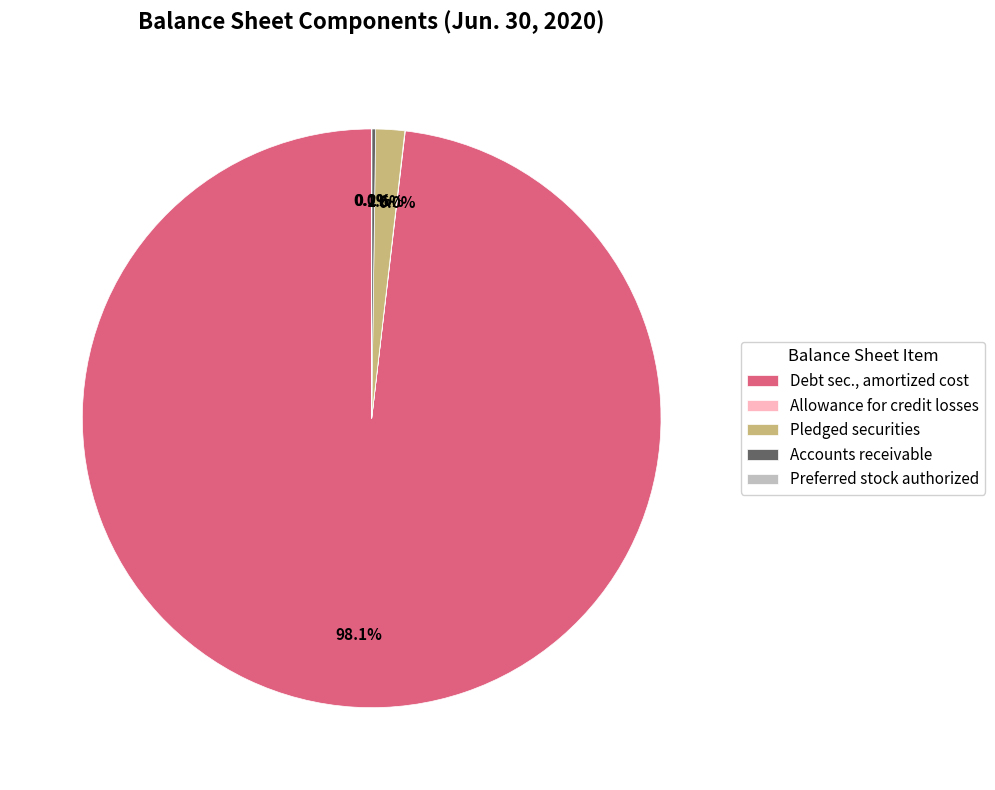

What is the majority slice?

Debt sec., amortized cost